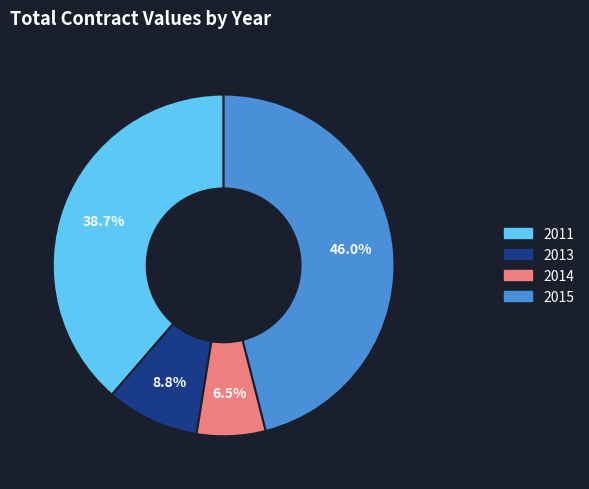

To the nearest percent, what is the difference between the largest and smallest slice percentages?

40%